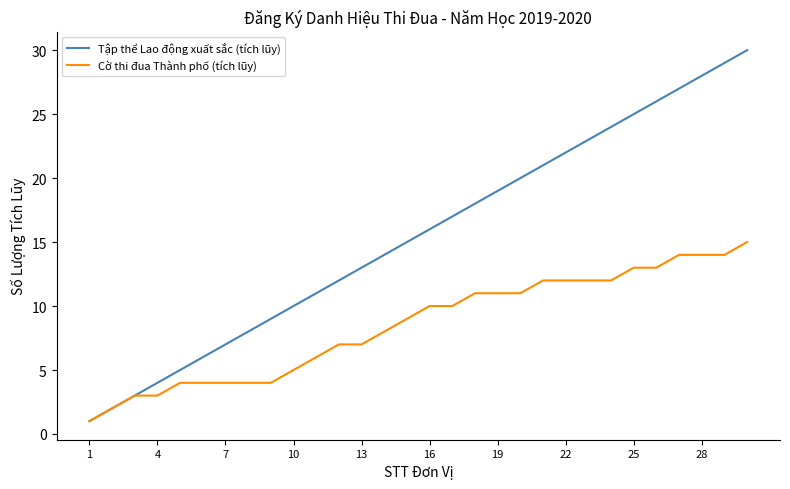

How many lines are shown in the chart?

2